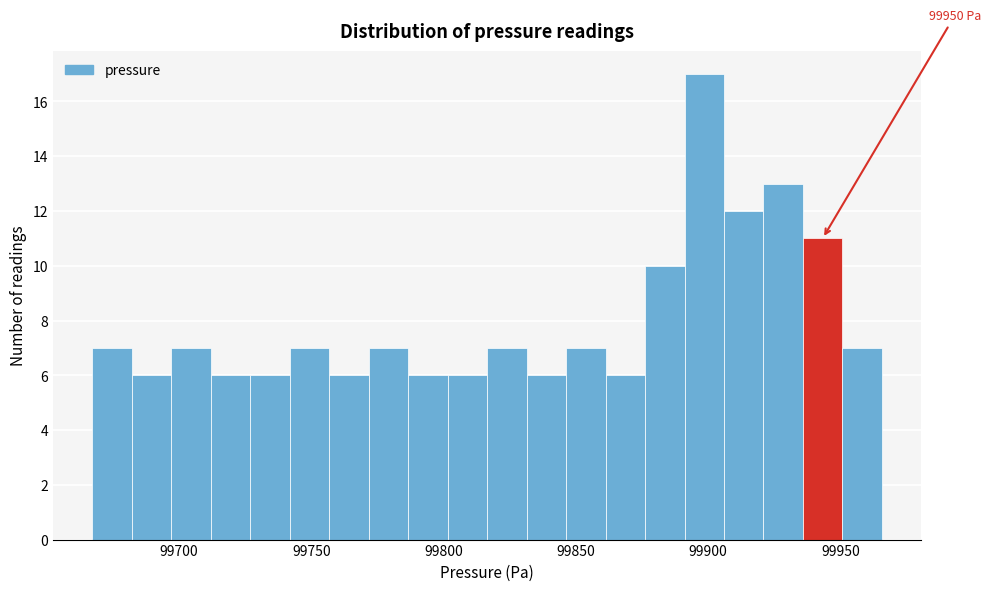

Read against the x-axis, roughly where is the centre of the tallest bar?

99900